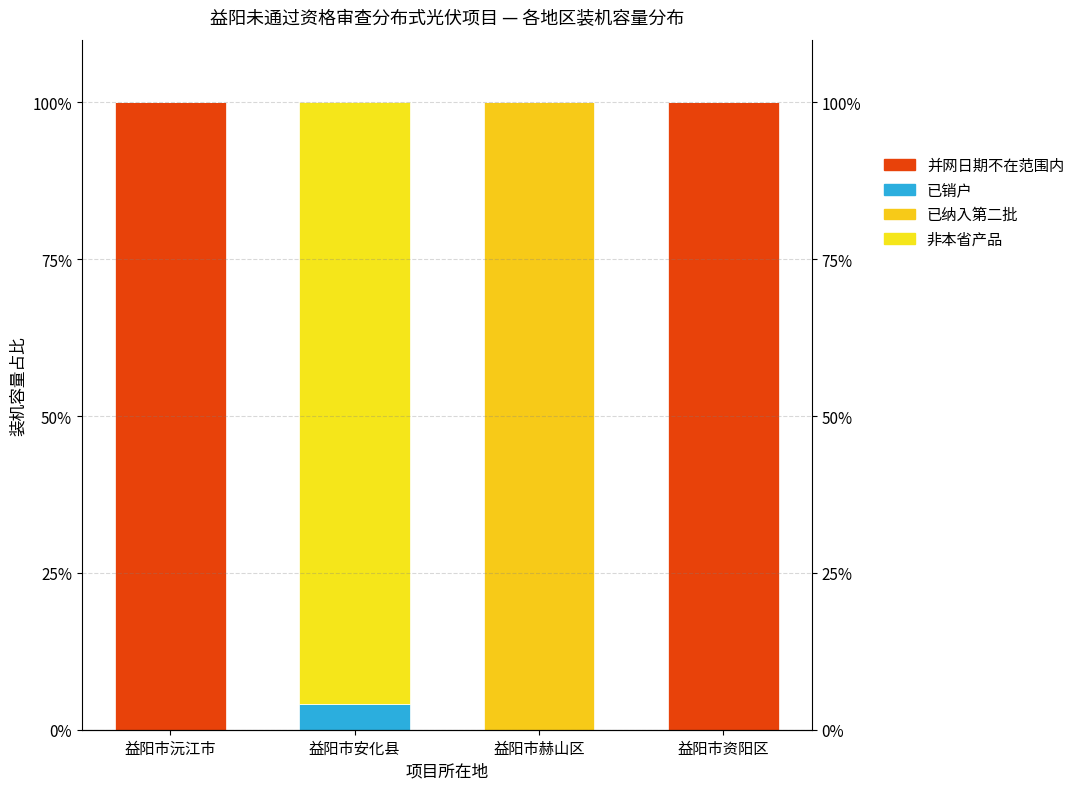

What is the average value of the 并网日期不在范围内 series?

50.0